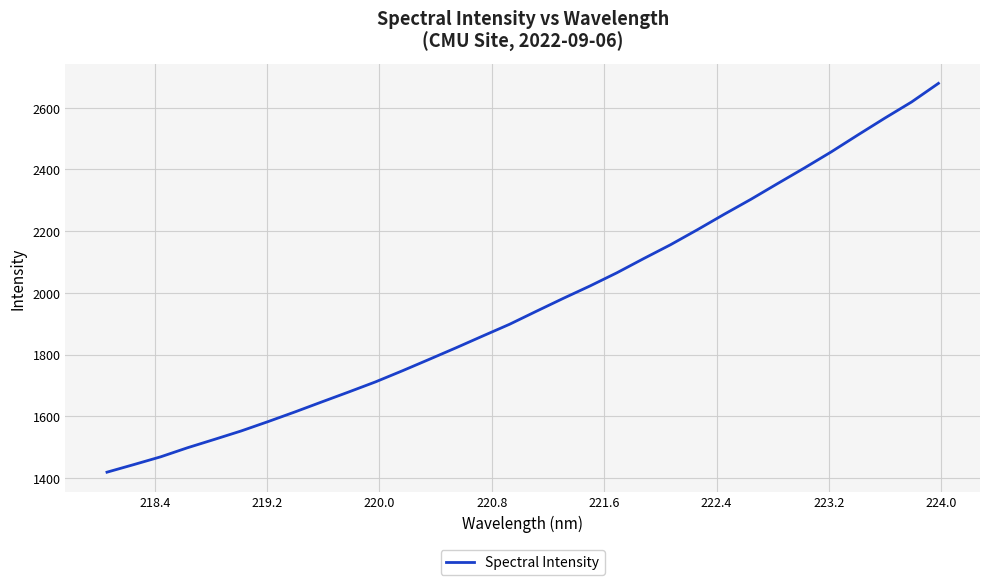

What is the difference between the maximum and minimum values?

1260.0